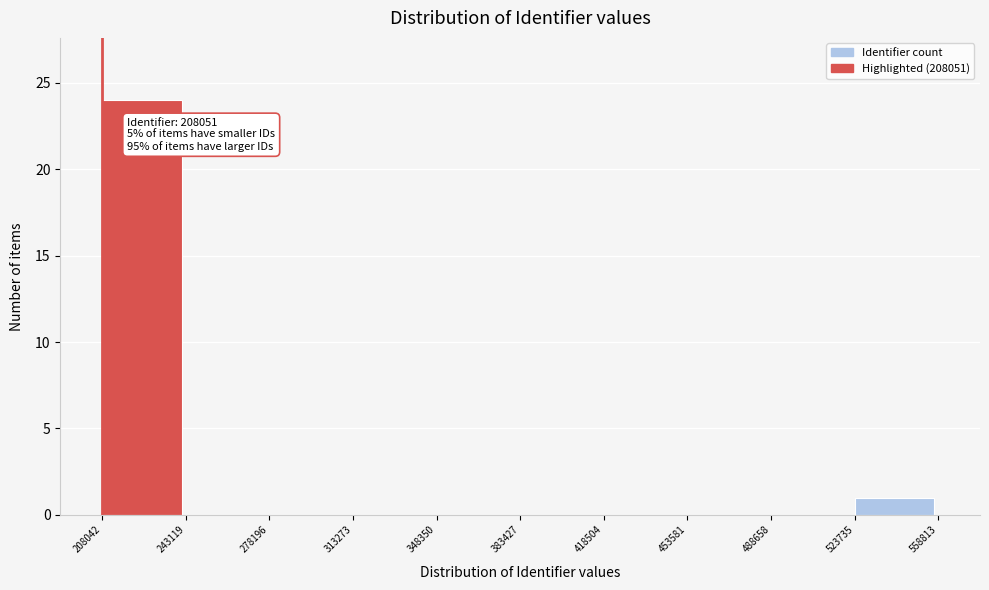

Which range on the x-axis has the tallest bar?

208042 to 243119